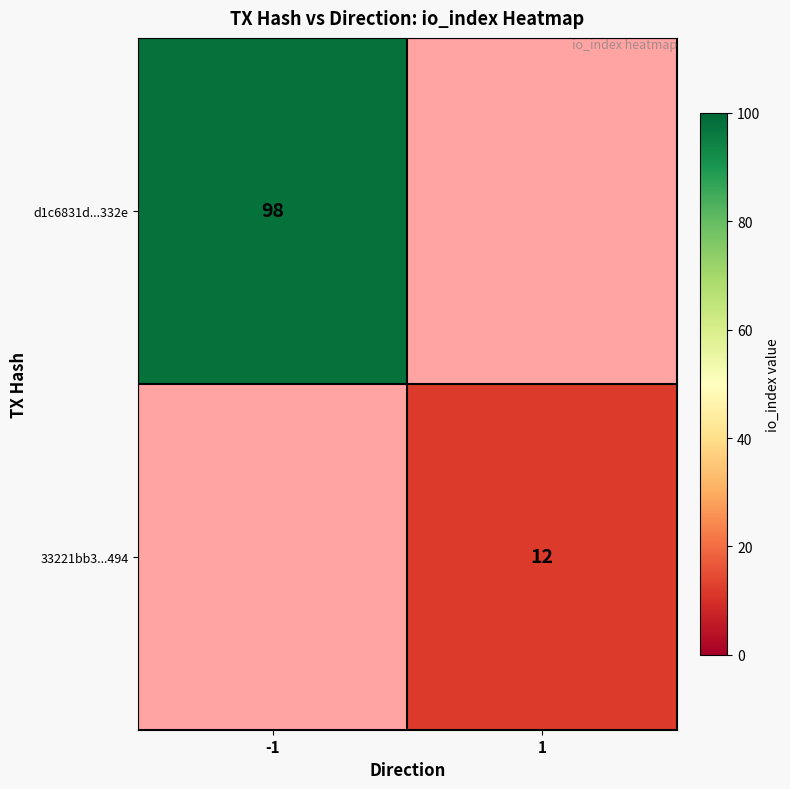

Between 1 and -1, which is larger?

-1